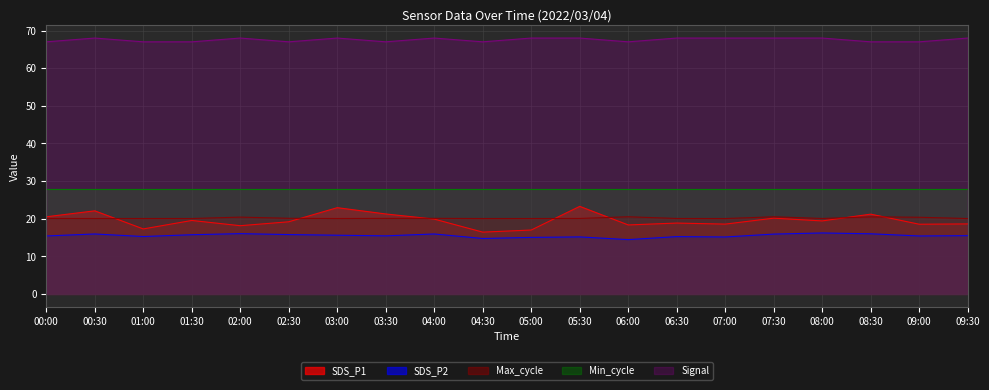

How many interior local valleys does the Signal series have?

4